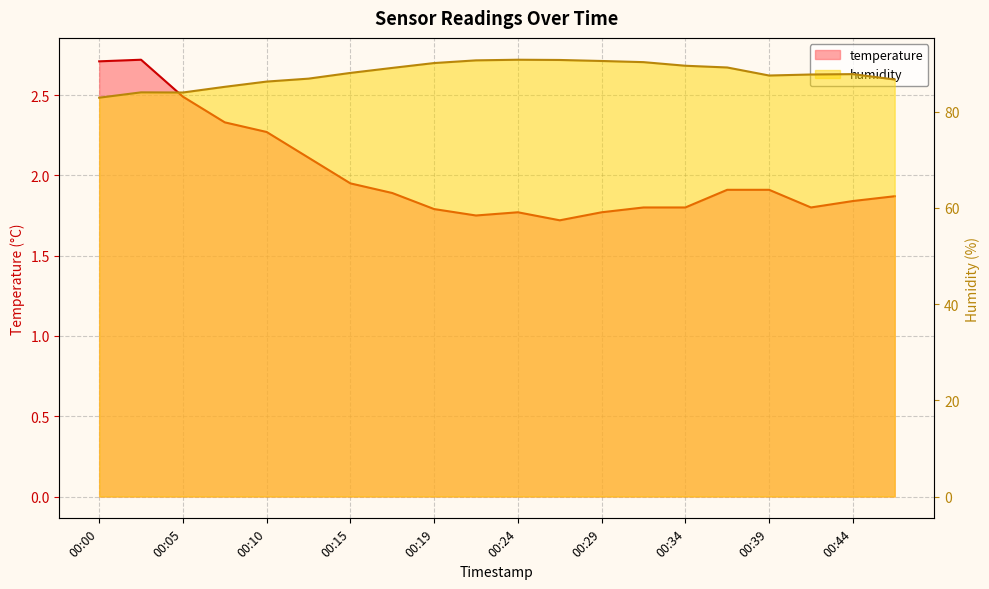

How many lines are shown in the chart?

2